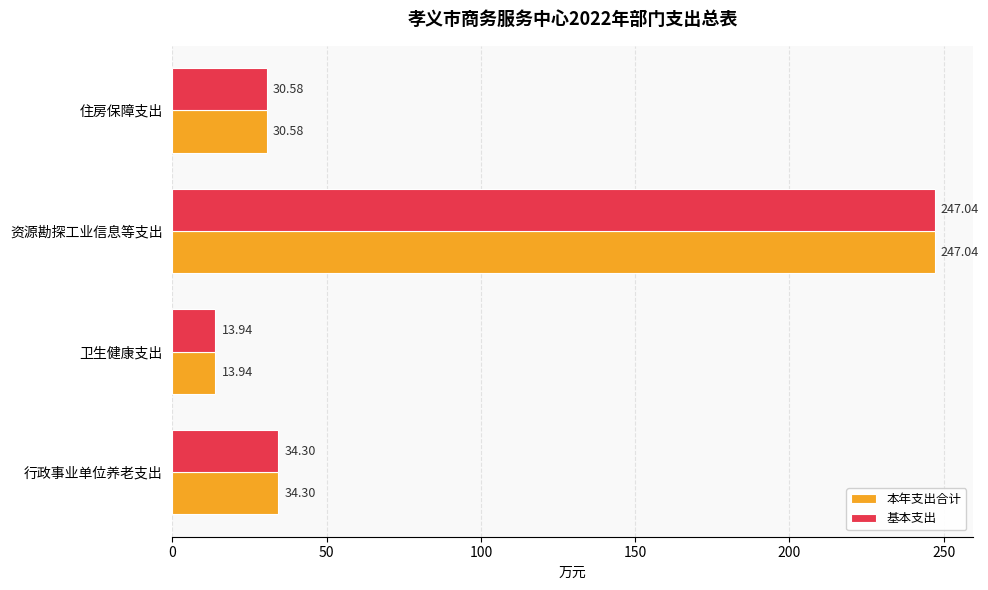

List the labels in order of 基本支出 value, largest first.

资源勘探工业信息等支出, 行政事业单位养老支出, 住房保障支出, 卫生健康支出